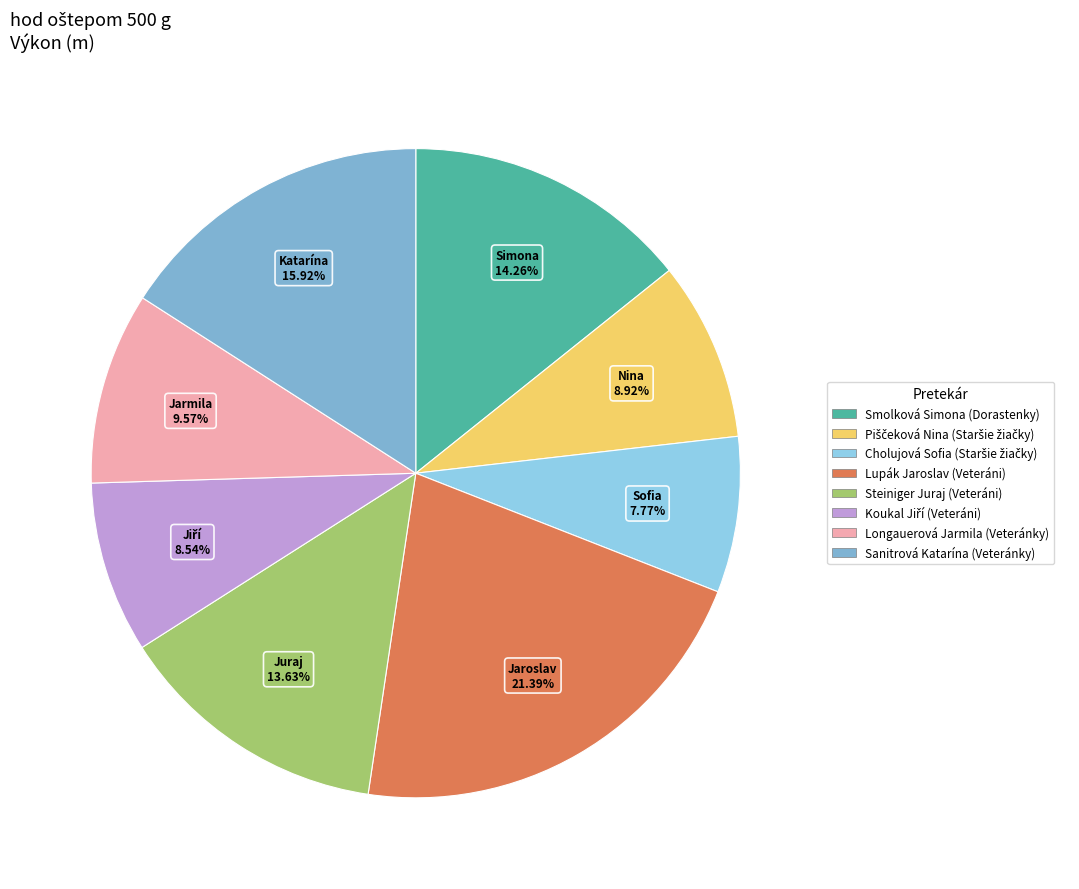

Is there a majority slice in this chart?

No